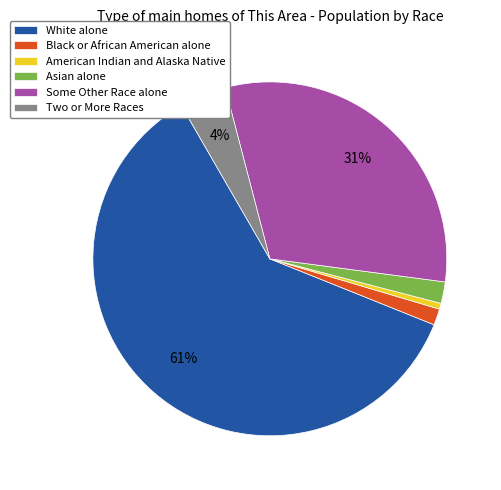

Does any single category account for the majority?

Yes